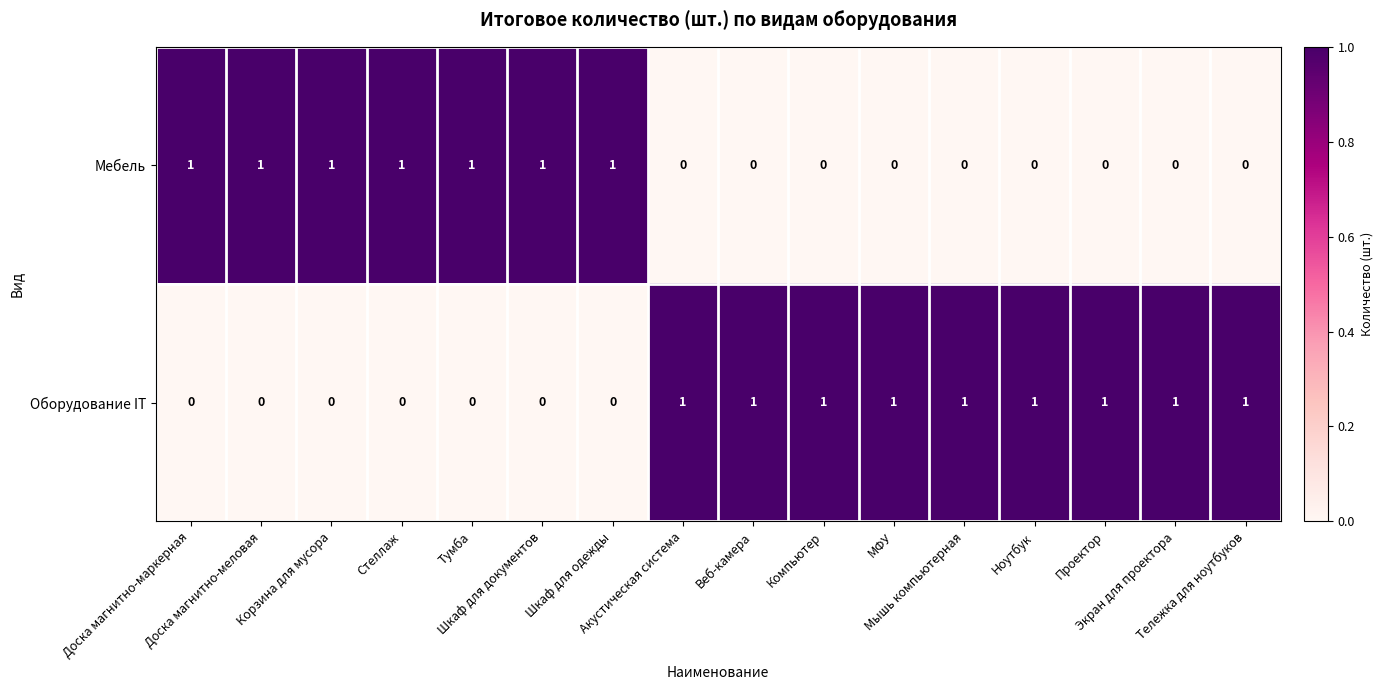

What is the total value across all series at Тумба?

1